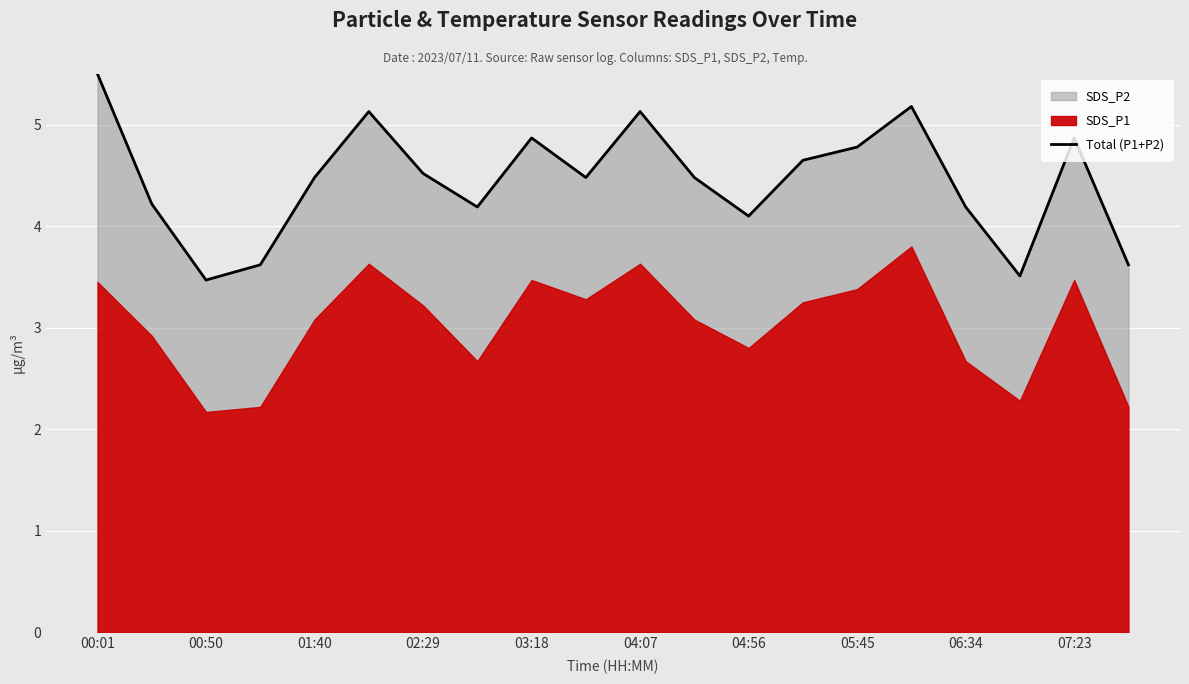

Where does the data first go above 4?

00:01